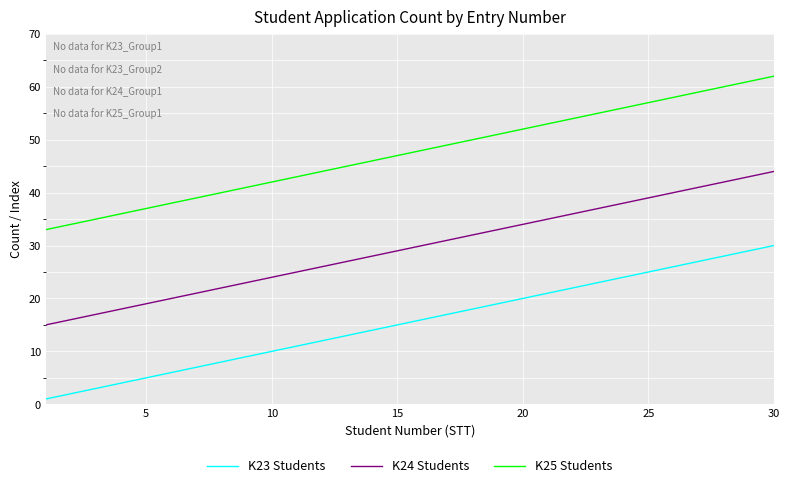

What is the smallest value displayed?

1